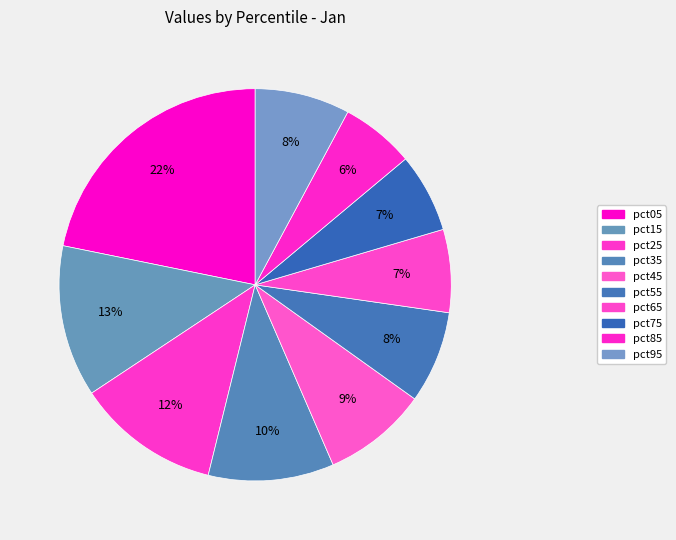

What is the largest slice in the pie chart?

pct05